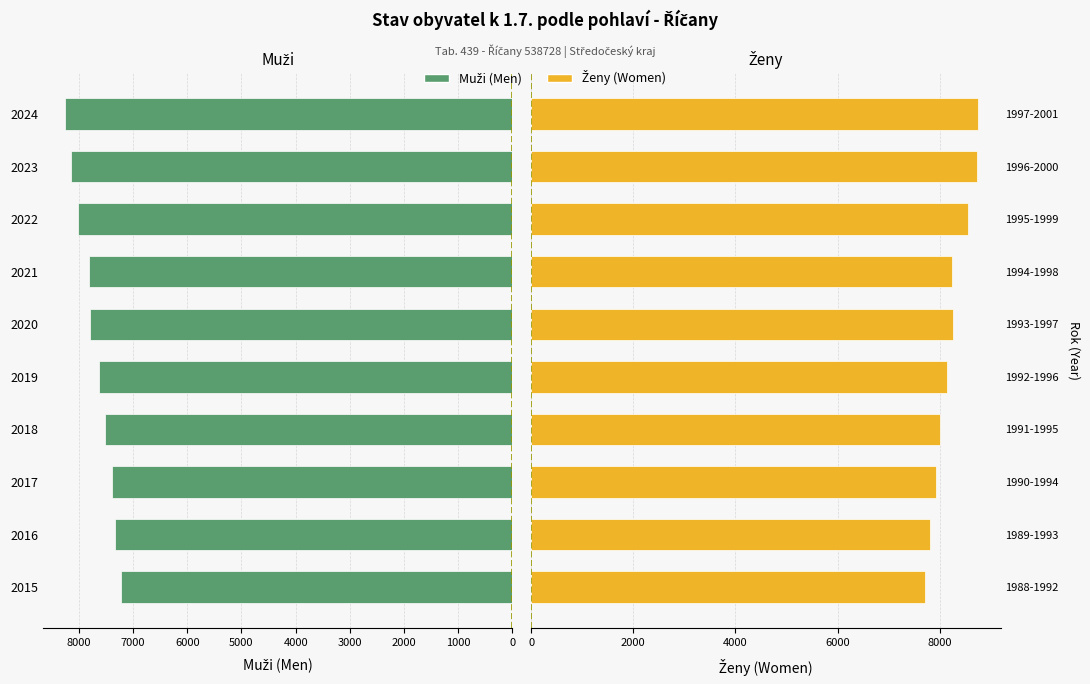

Reading left to right, extract all data points from this chart.

Muži (Men): 7214	7327	7389	7512	7624	7801	7816	8014	8153	8252
Ženy (Women): 7707	7811	7926	8005	8137	8253	8245	8547	8727	8758